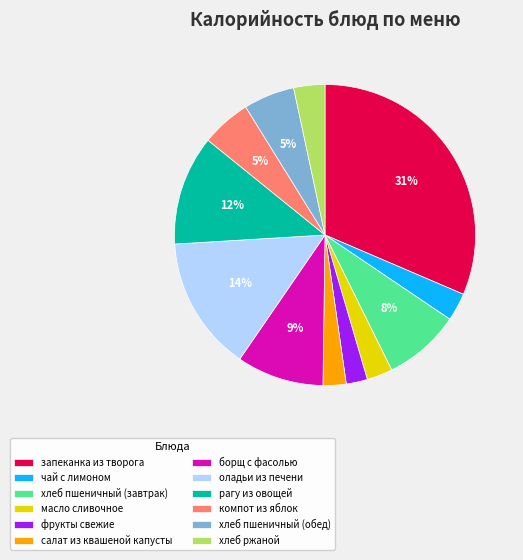

Combined, do чай с лимоном and рагу из овощей account for over 50%?

No